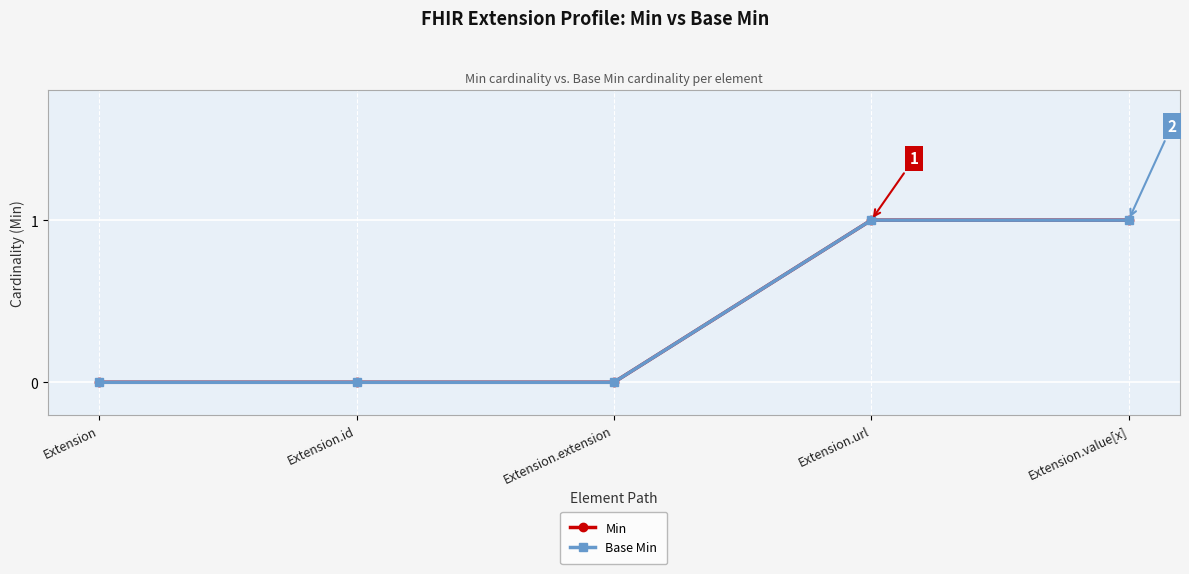

How many positive values does the Base Min series have?

2